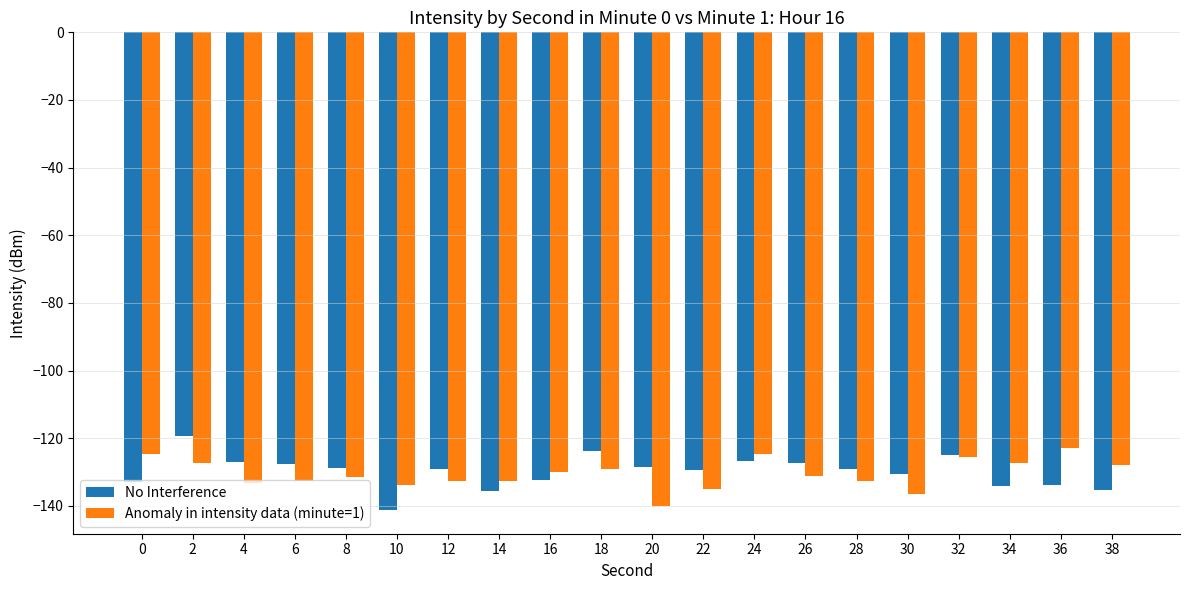

What is the value of the No Interference bar at the 18th from the left?

-134.0